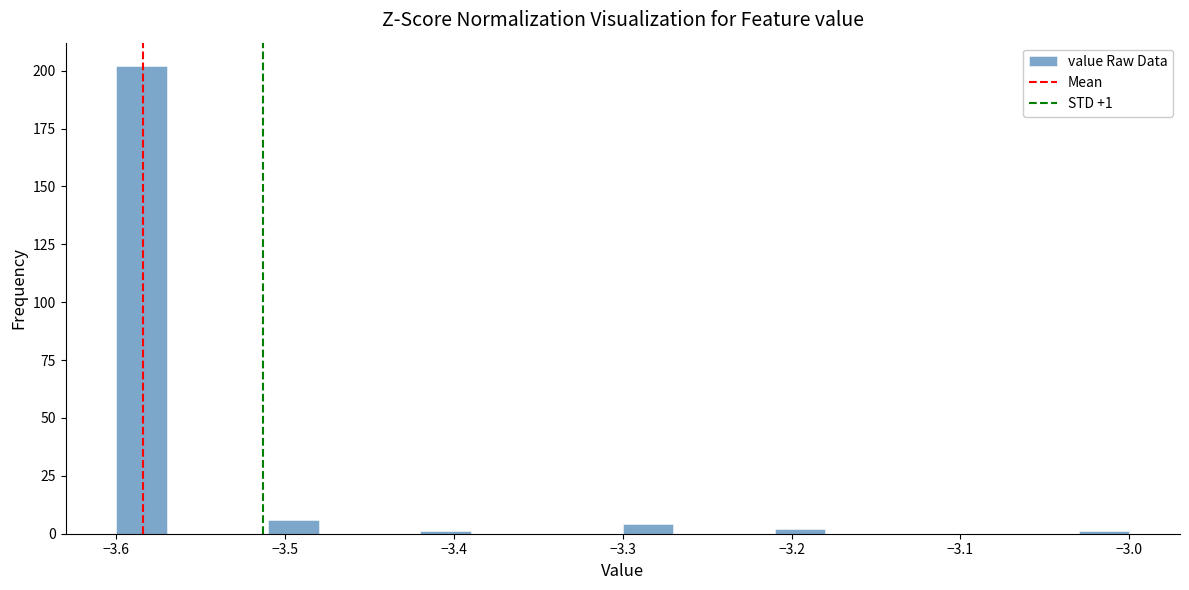

Read against the x-axis, roughly where is the centre of the tallest bar?

-3.58